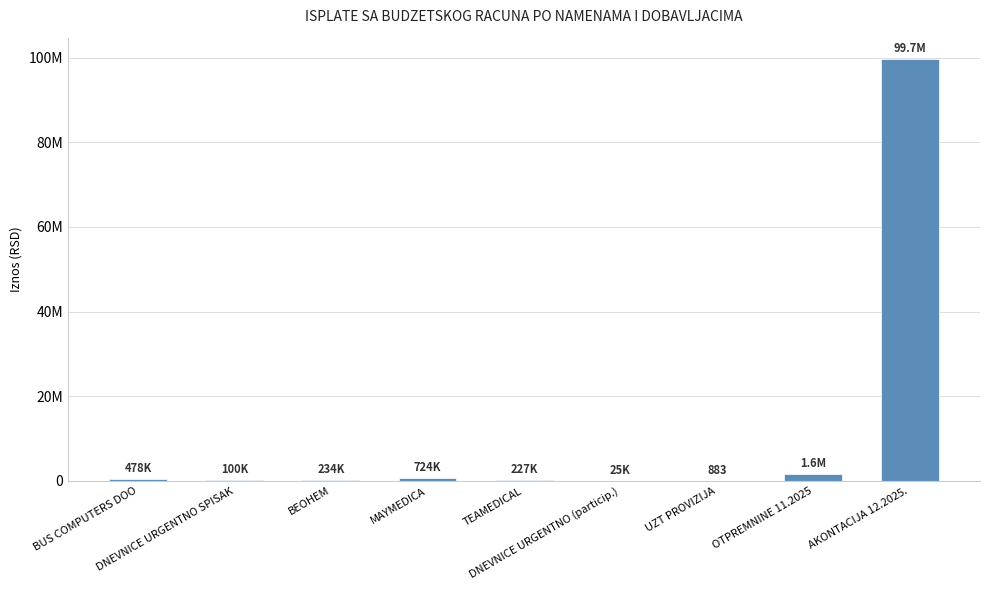

What is the change in value from BEOHEM to DNEVNICE URGENTNO (particip.)?

-209300.0